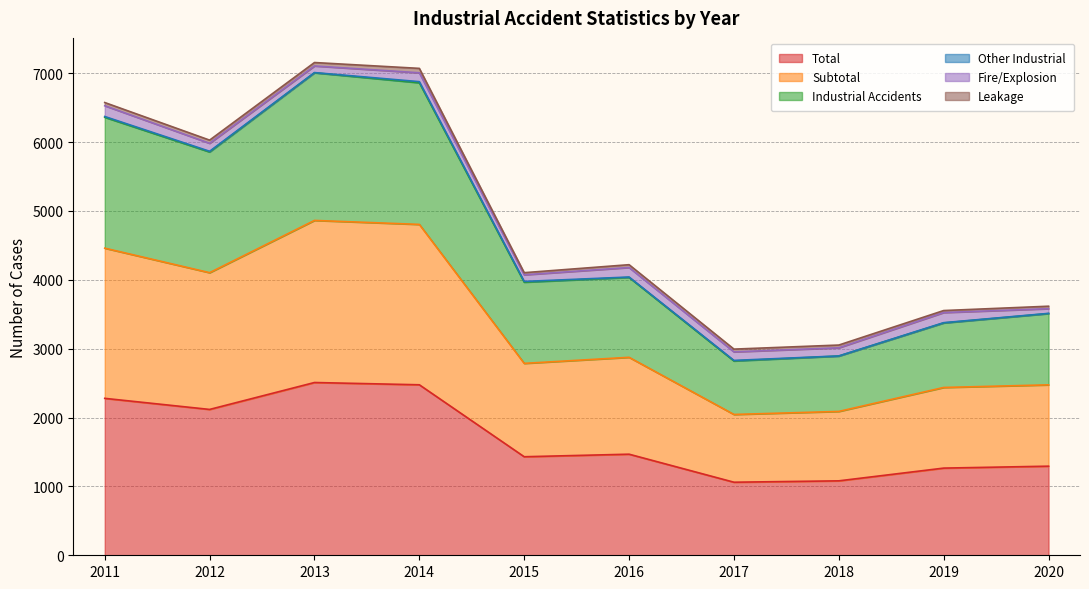

True or false: Total has a value of 2279 at 2011.

True